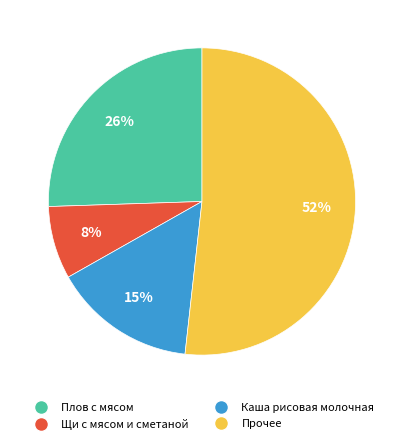

Is there a majority slice in this chart?

Yes